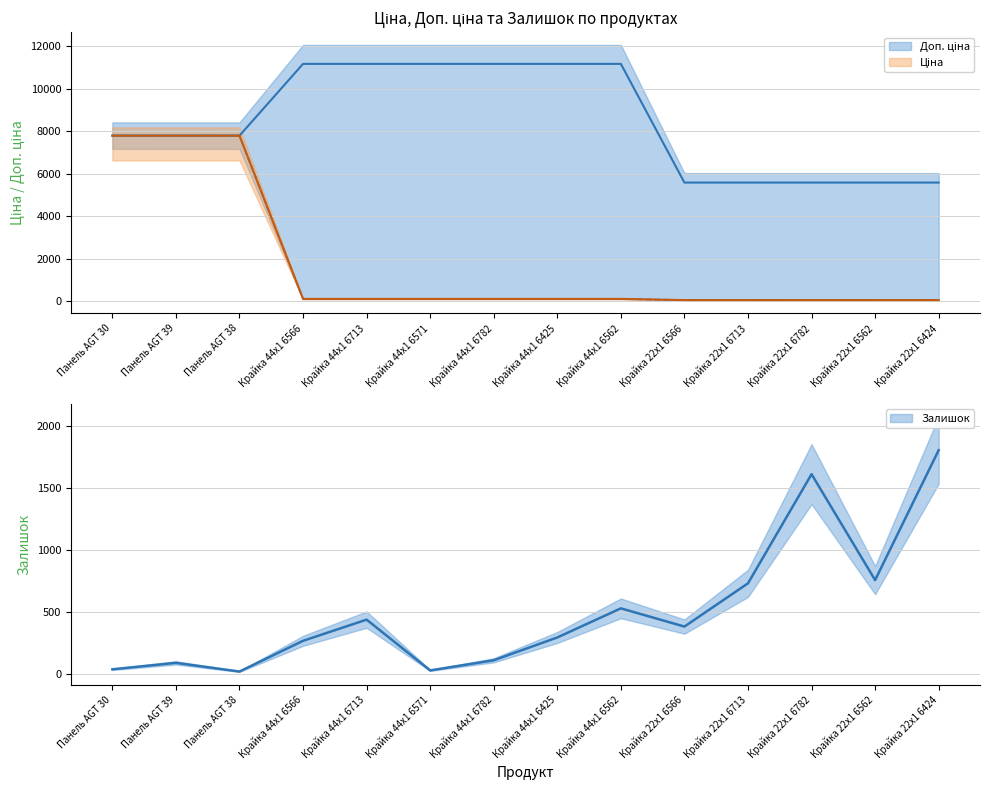

True or false: Доп. ціна and Ціна cross at least once.

False